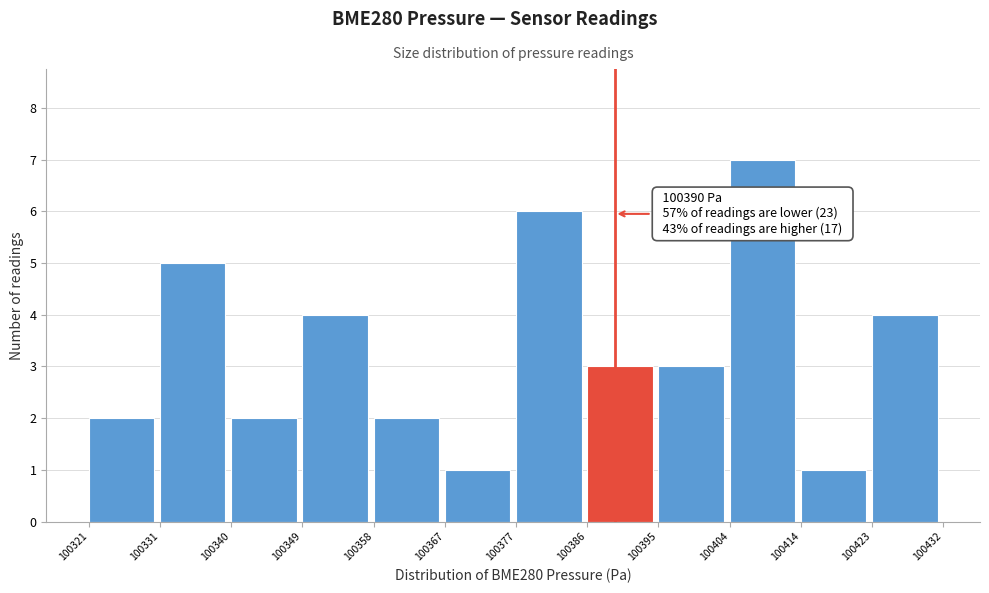

Over which range of the x-axis is the bar tallest?

100404 to 100414